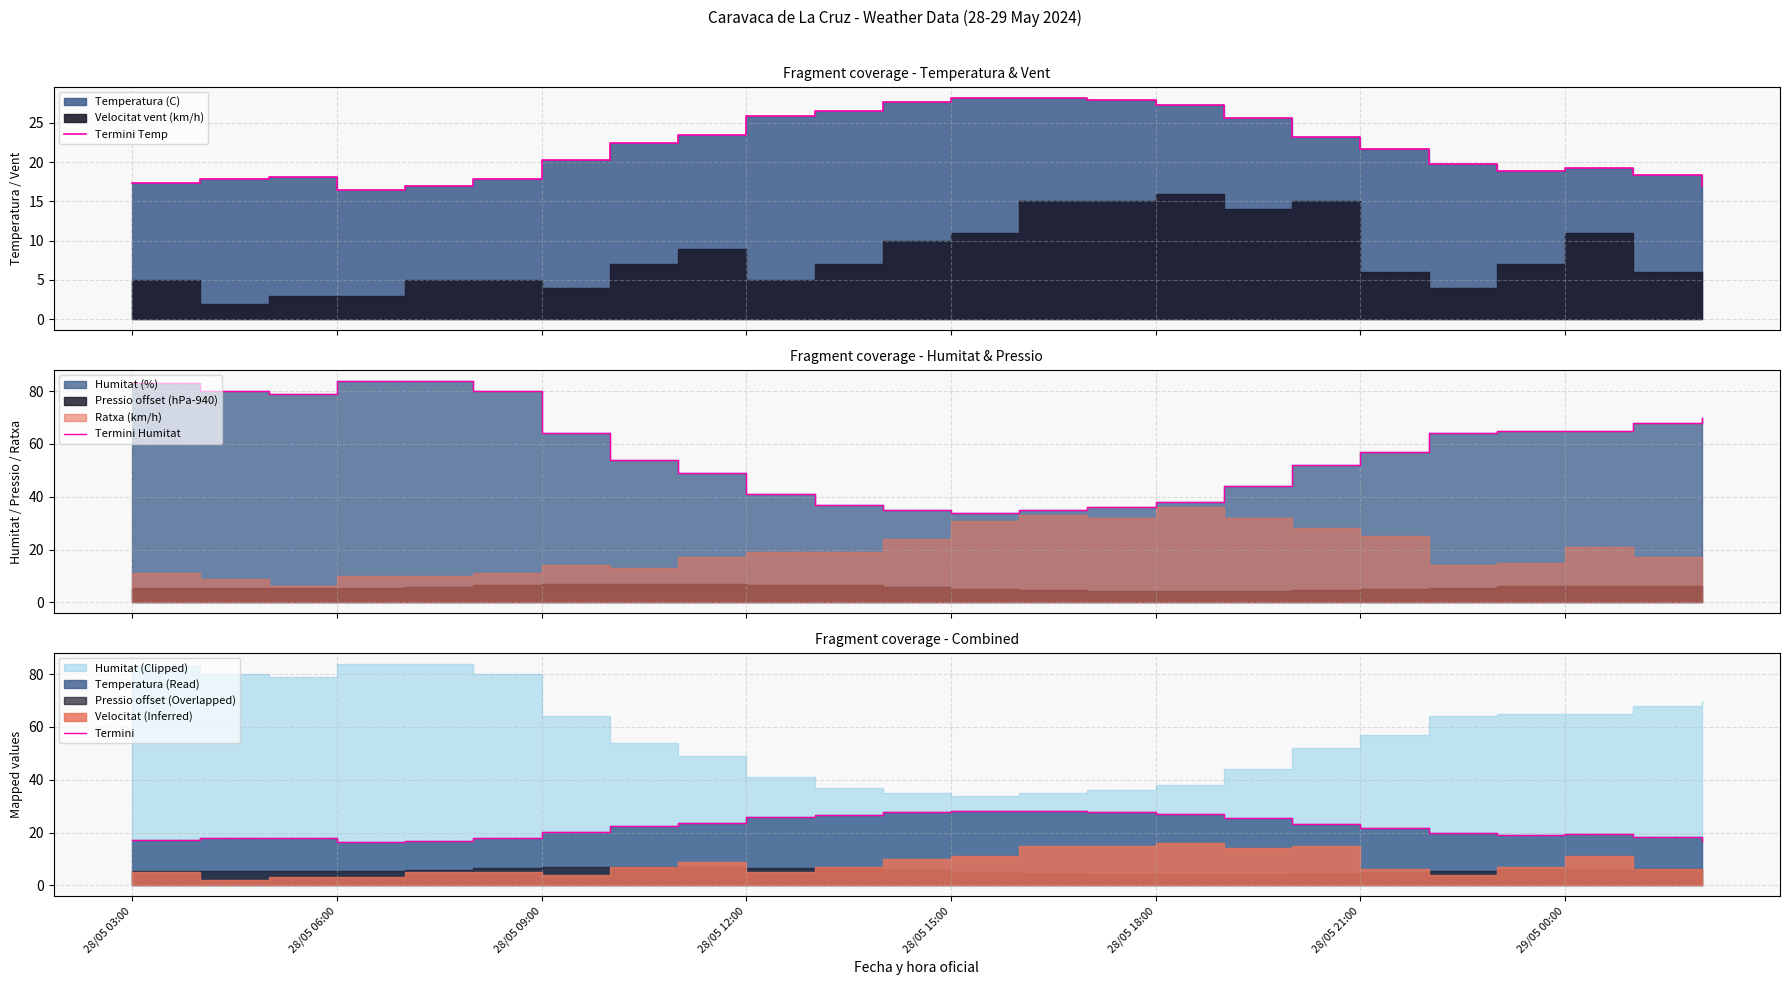

Does the chart have visible grid lines?

Yes